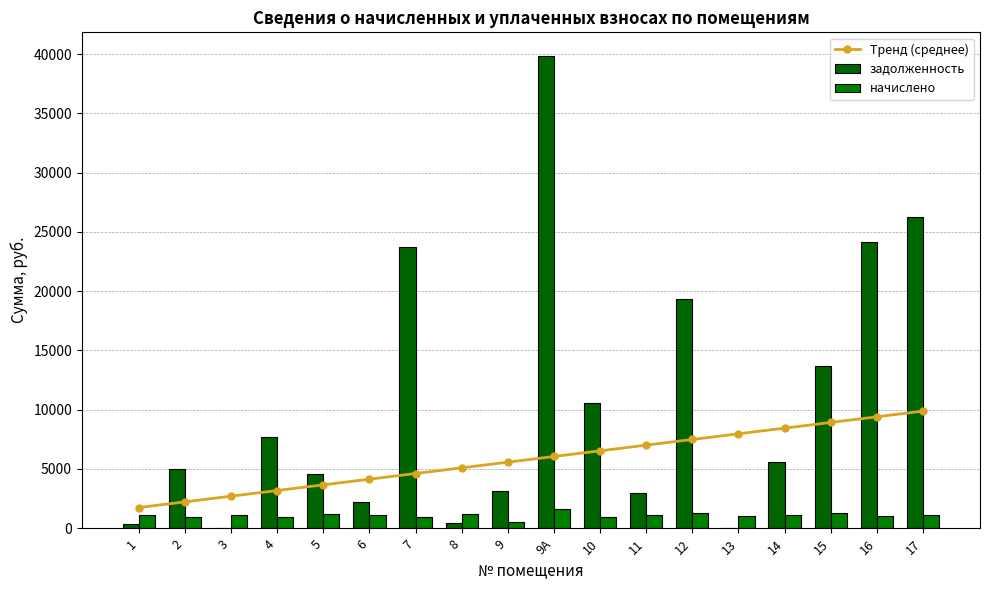

List the labels in order of Тренд (среднее) value, smallest first.

1, 2, 3, 4, 5, 6, 7, 8, 9, 9А, 10, 11, 12, 13, 14, 15, 16, 17